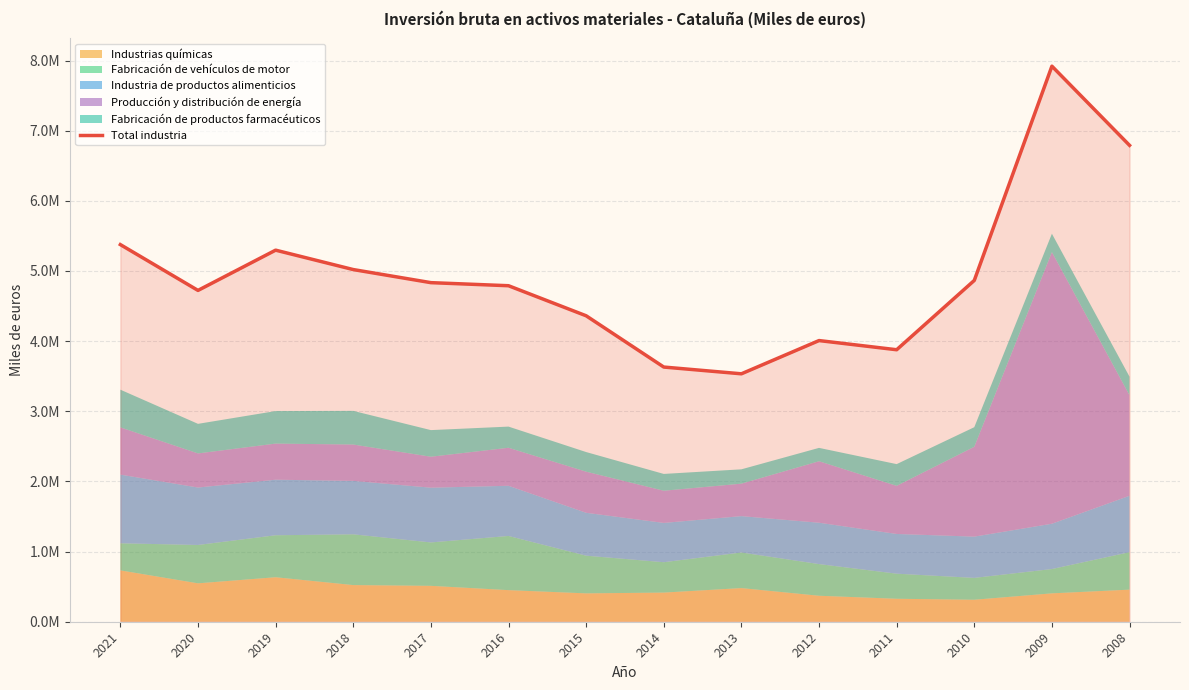

Rank the categories by value from lowest to highest.

2013, 2014, 2011, 2012, 2015, 2020, 2016, 2017, 2010, 2018, 2019, 2021, 2008, 2009